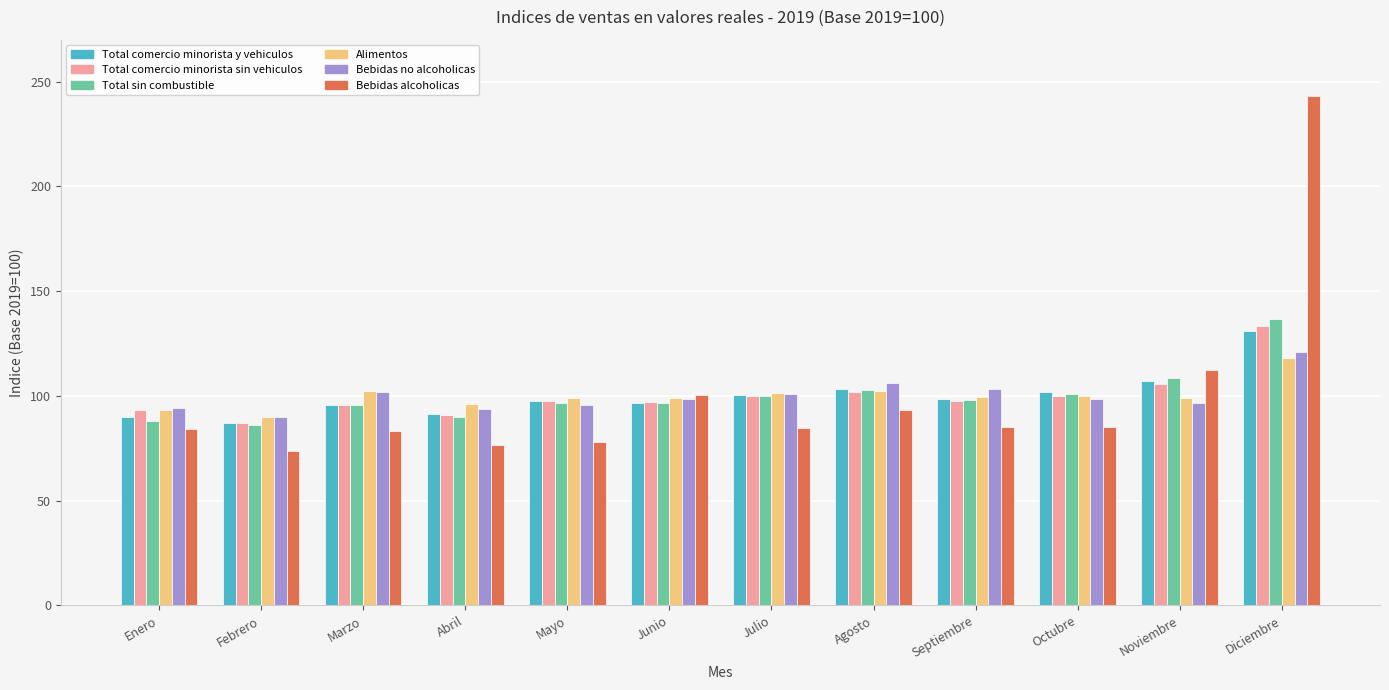

At which label is Total comercio minorista y vehiculos closest to 108?

Noviembre